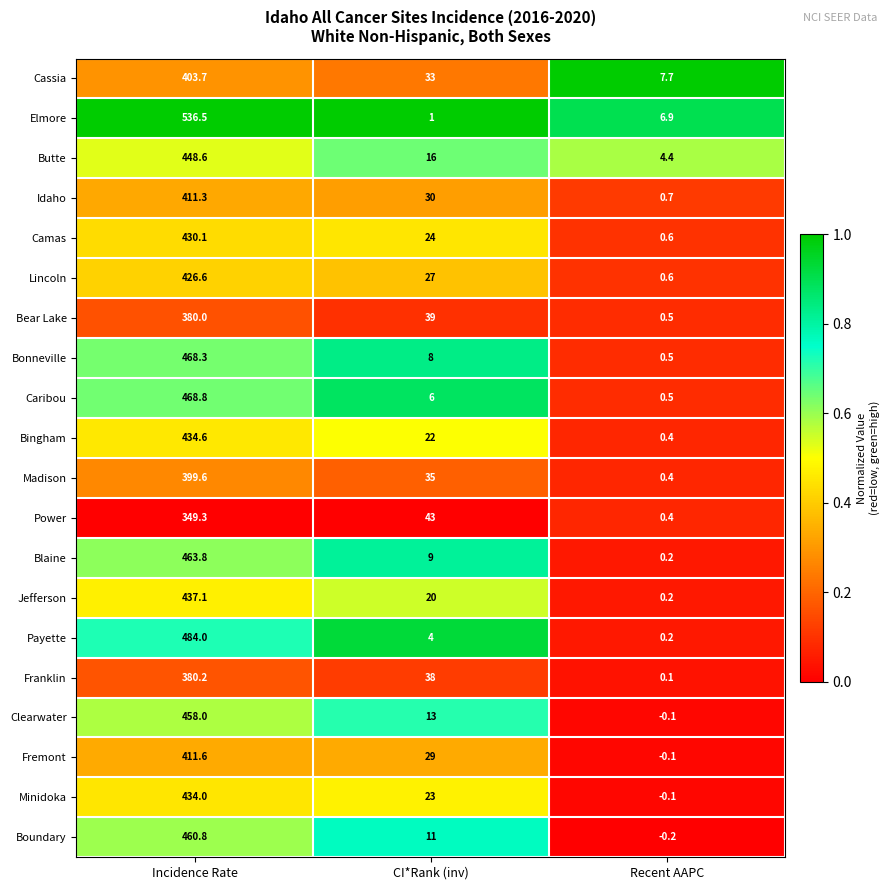

The value of Fremont at Incidence Rate is 733.4. True or false?

False